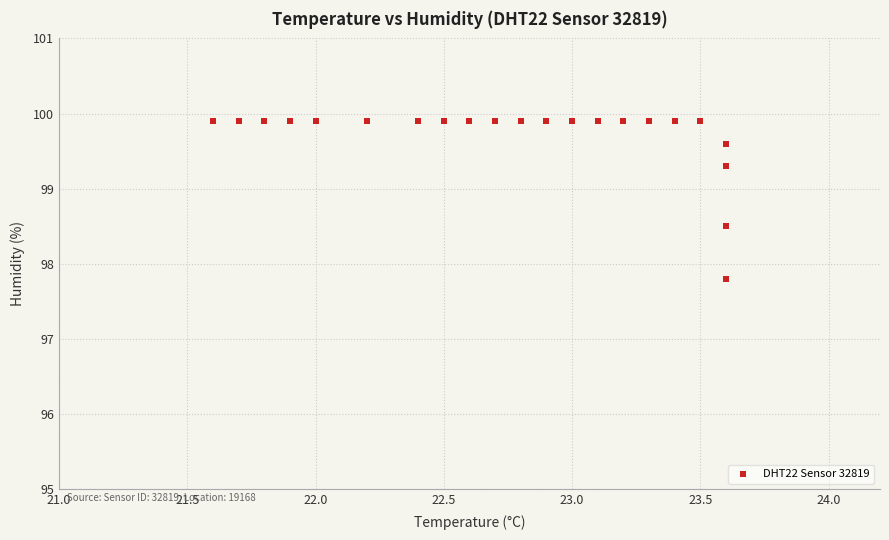

What Y value in the scatter plot is closest to 98?

97.8